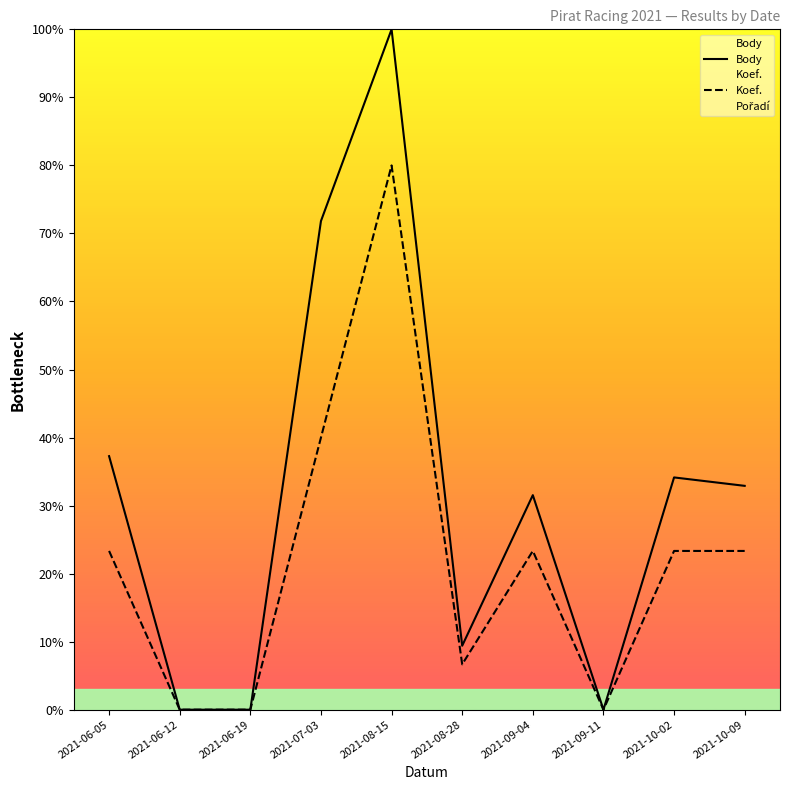

True or false: Body and Koef. intersect in this chart.

False